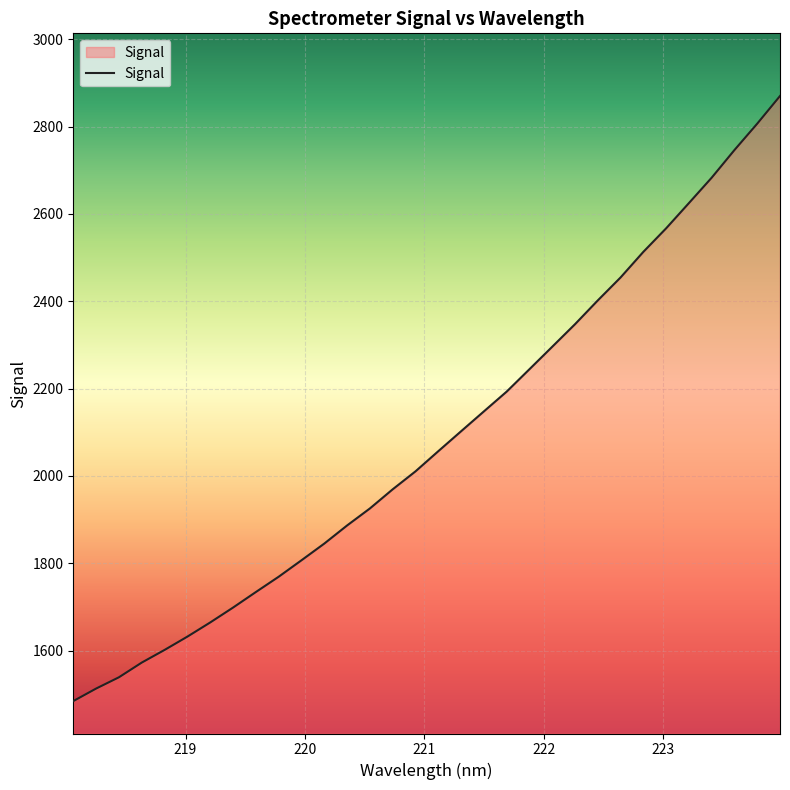

What is the smallest value displayed?

1484.4